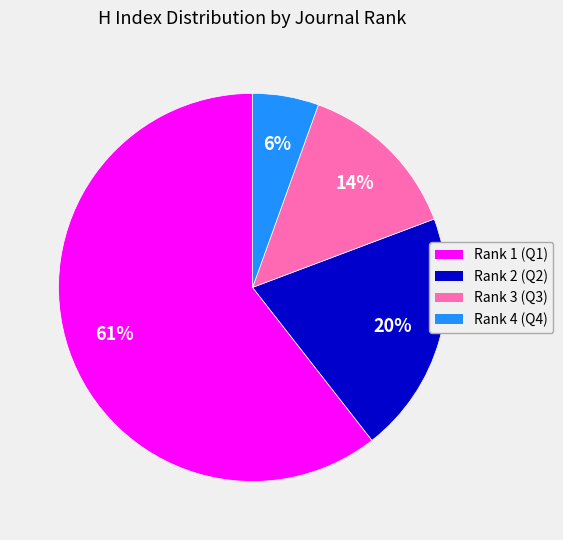

Rank the categories by value from highest to lowest.

Rank 1 (Q1), Rank 2 (Q2), Rank 3 (Q3), Rank 4 (Q4)